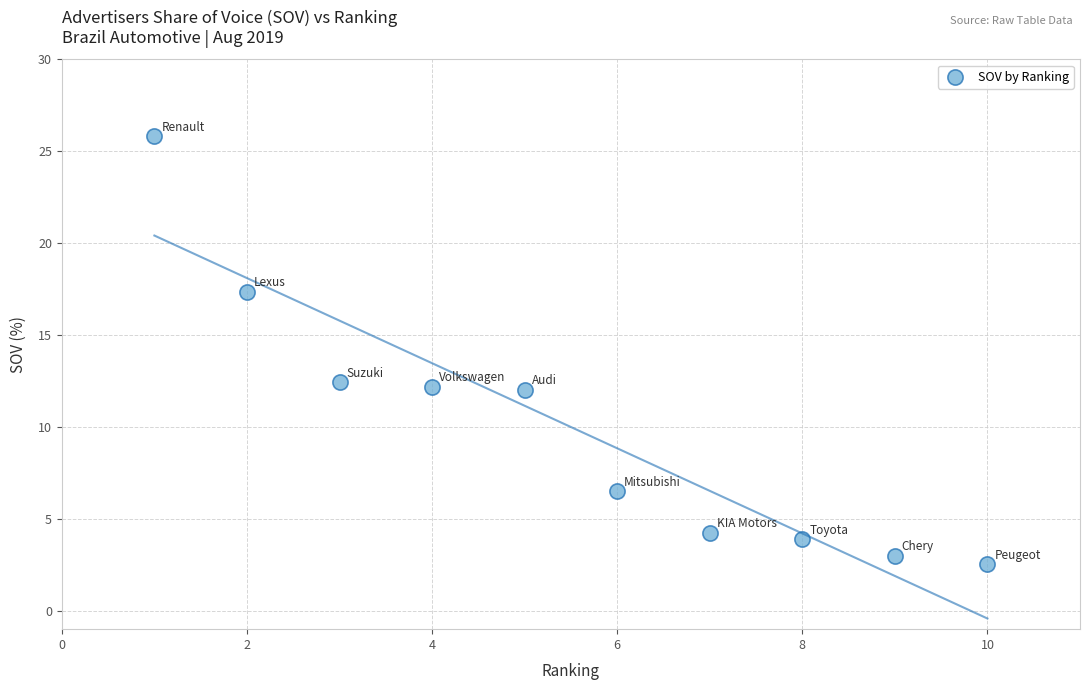

What is the range of Y values (max minus min)?

23.3